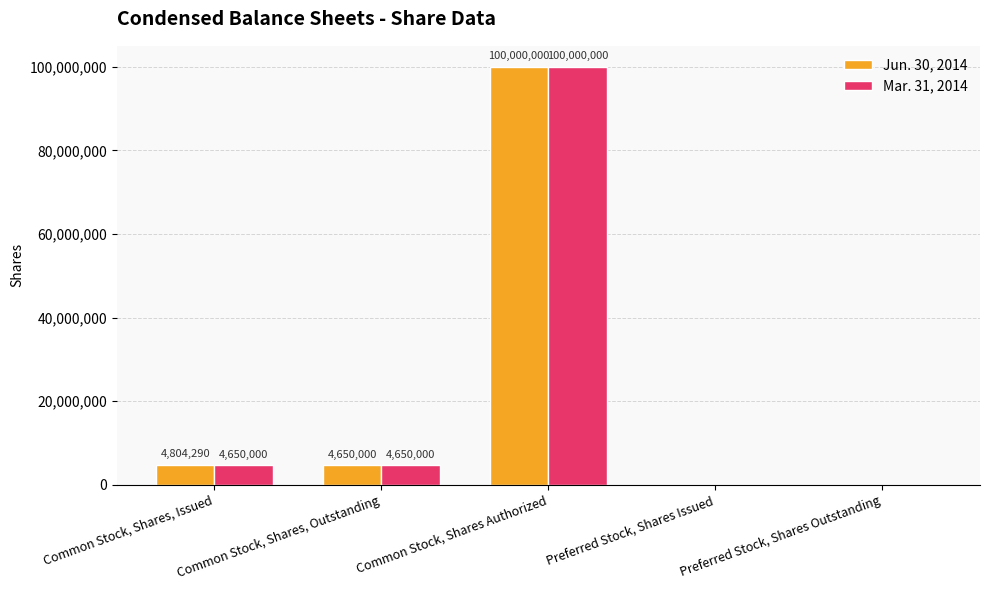

Which series has the largest total across all categories?

Jun. 30, 2014